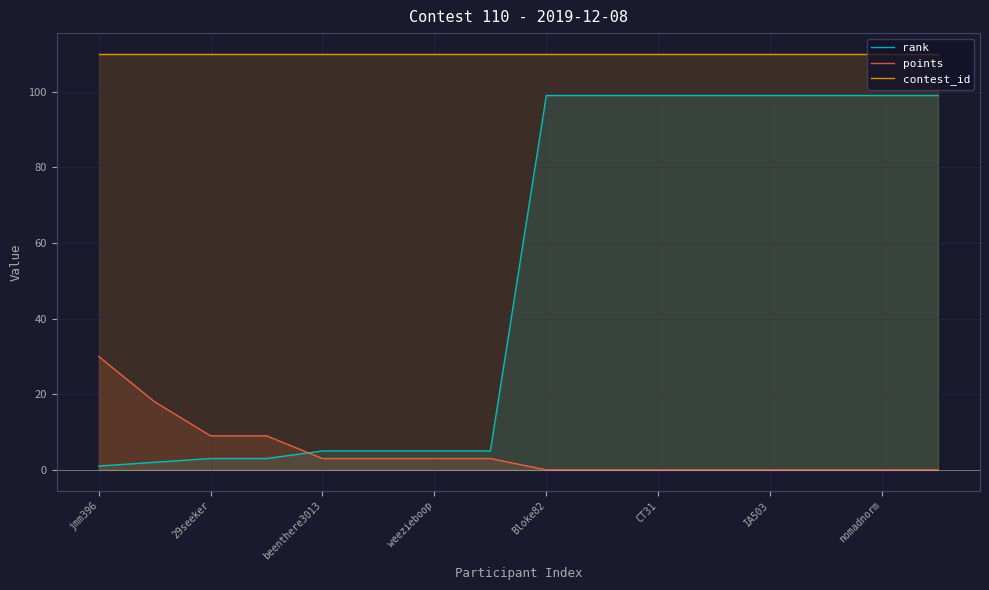

True or false: contest_id has a value of 110 at jmm396.

True